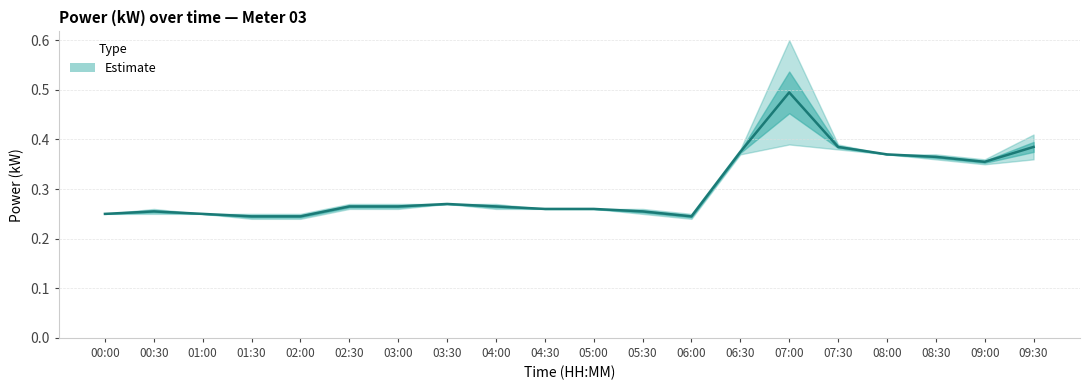

How many categories are shown in the chart?

20